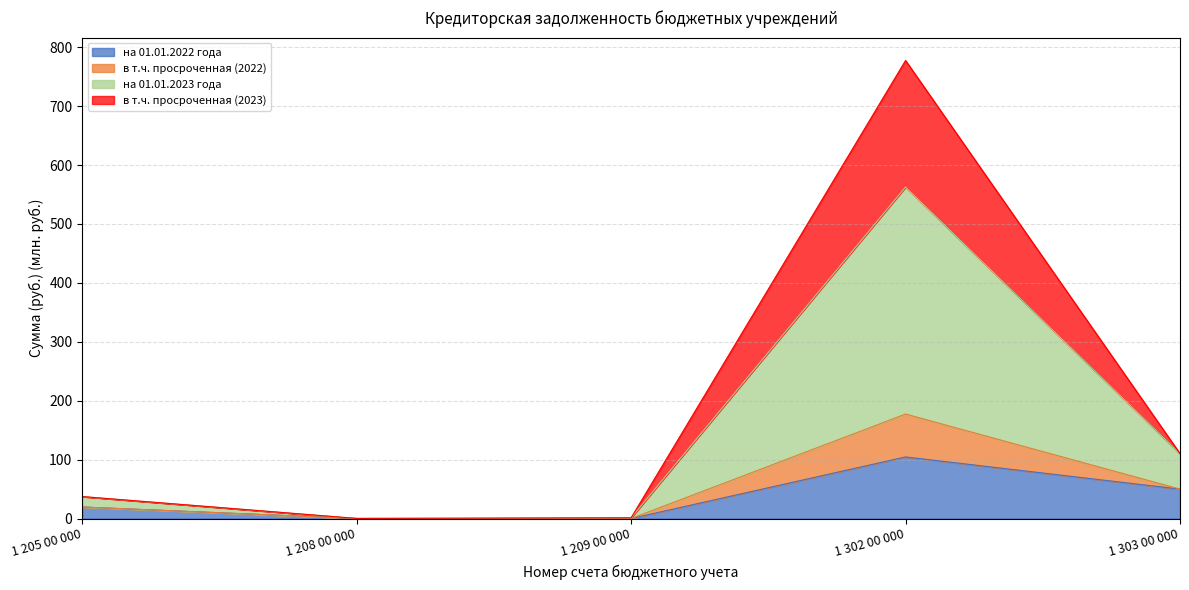

At which category does на 01.01.2023 года reach its first local valley?

1 208 00 000